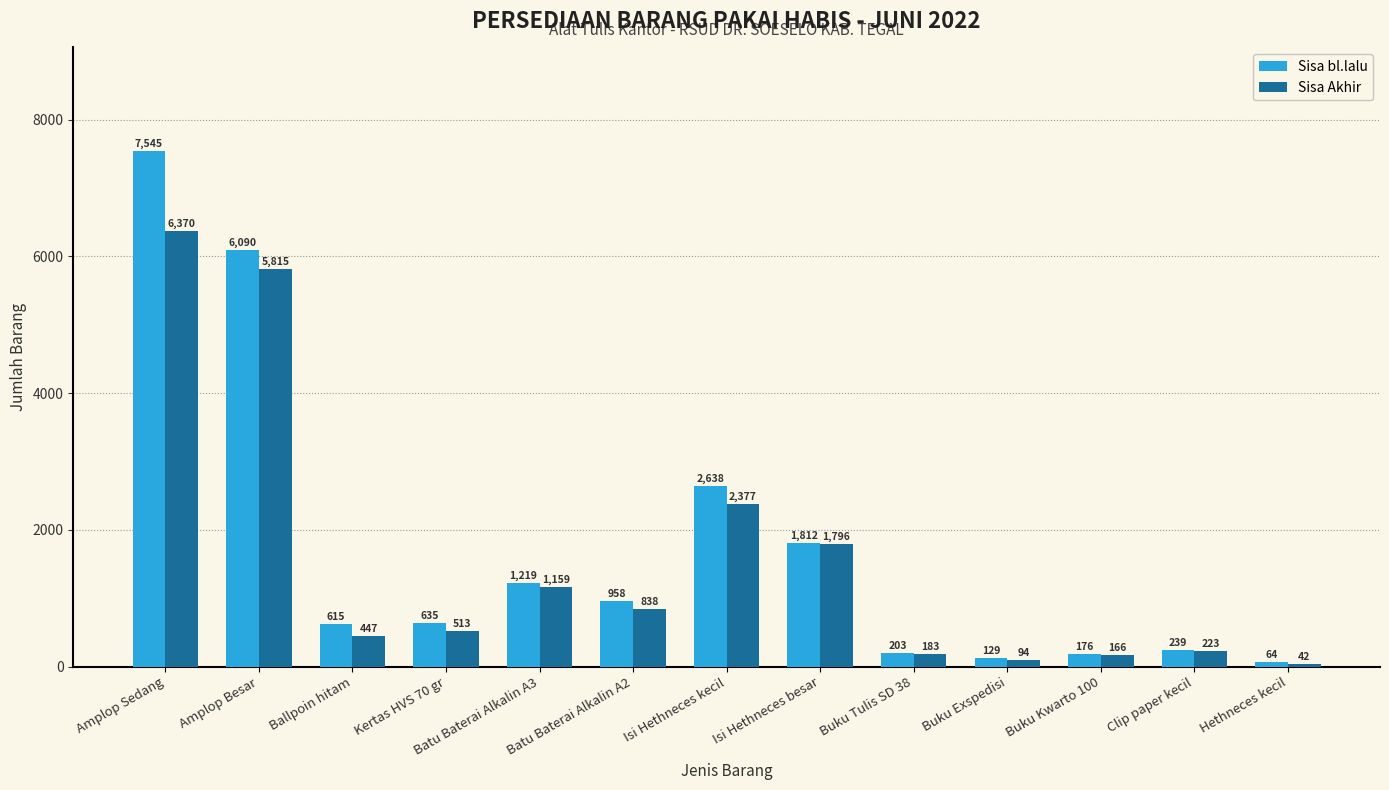

Rank the series by their maximum value, from highest to lowest.

Sisa bl.lalu, Sisa Akhir